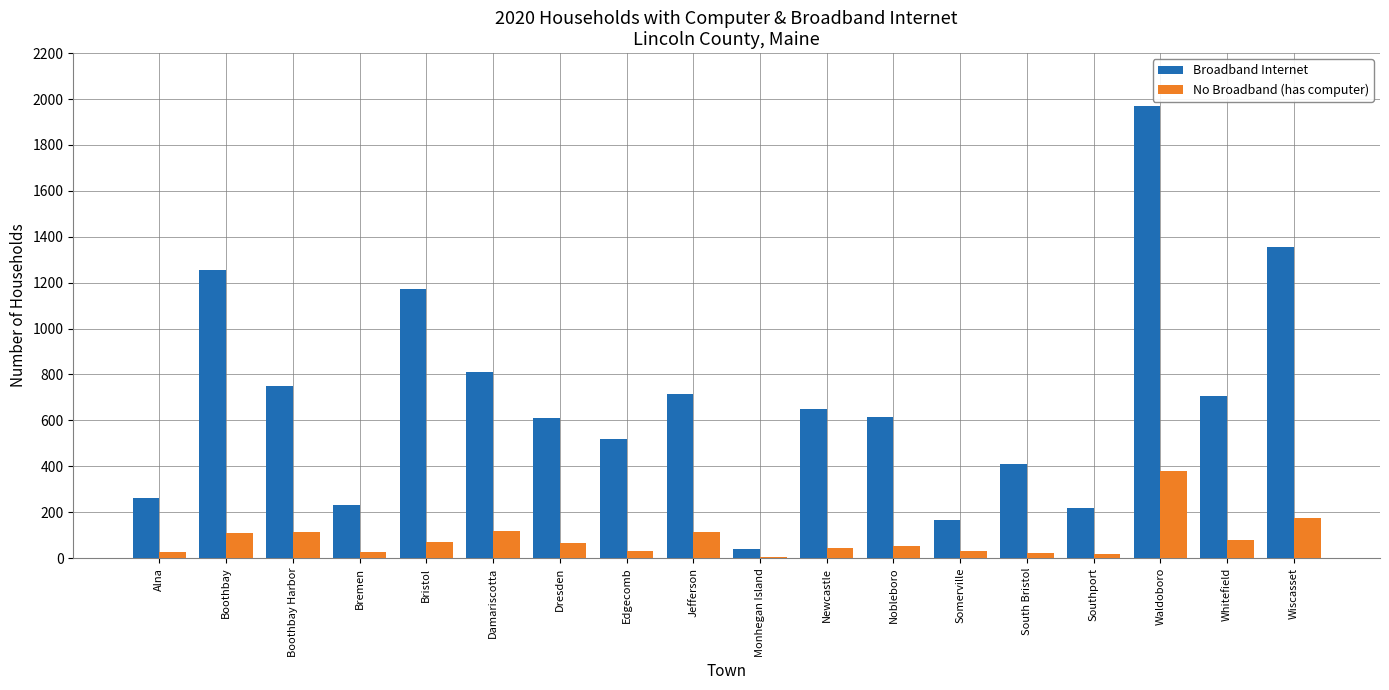

What is the total value across all series at Dresden?

675